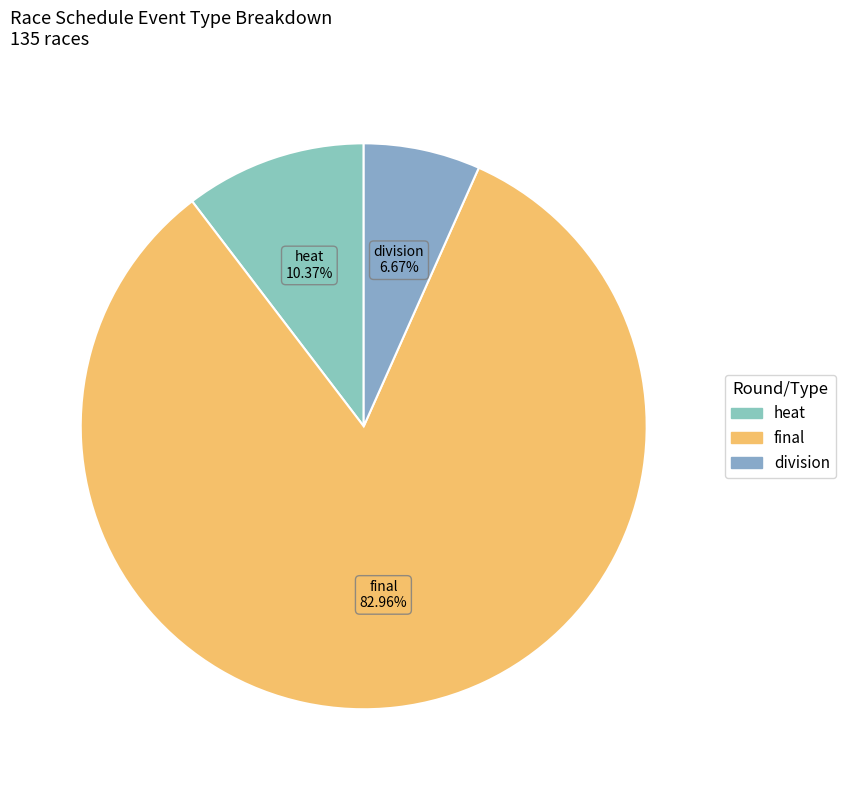

How many slices are in this pie chart?

3